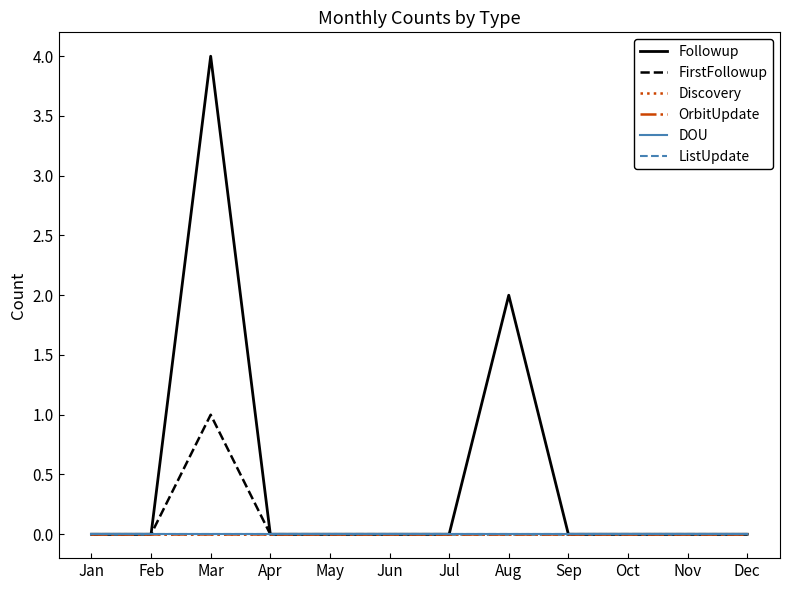

Reading left to right, extract all data points from this chart.

Followup: 0	0	4	0	0	0	0	2	0	0	0	0
FirstFollowup: 0	0	1	0	0	0	0	0	0	0	0	0
Discovery: 0	0	0	0	0	0	0	0	0	0	0	0
OrbitUpdate: 0	0	0	0	0	0	0	0	0	0	0	0
DOU: 0	0	0	0	0	0	0	0	0	0	0	0
ListUpdate: 0	0	0	0	0	0	0	0	0	0	0	0